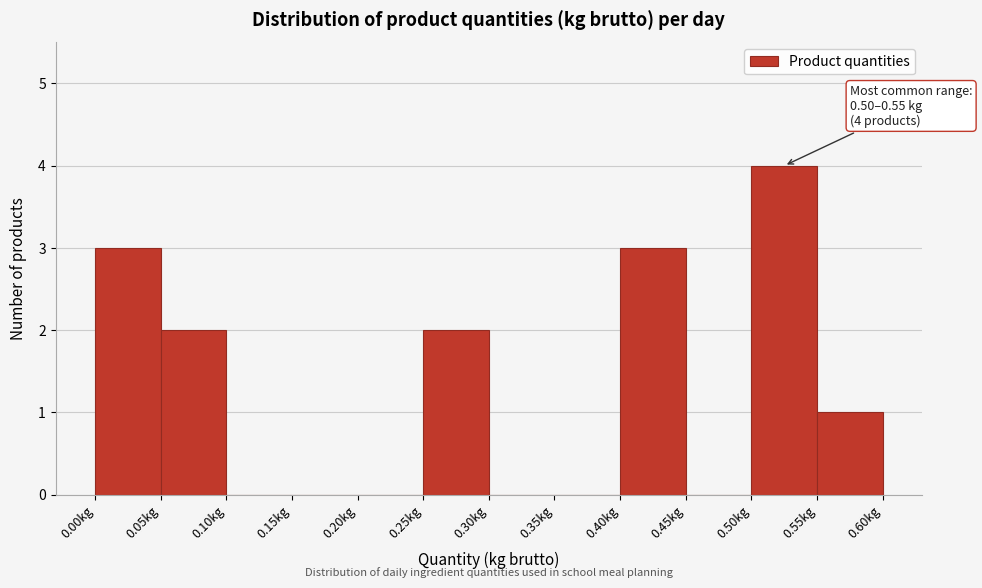

Which range on the x-axis has the tallest bar?

0.50 to 0.55